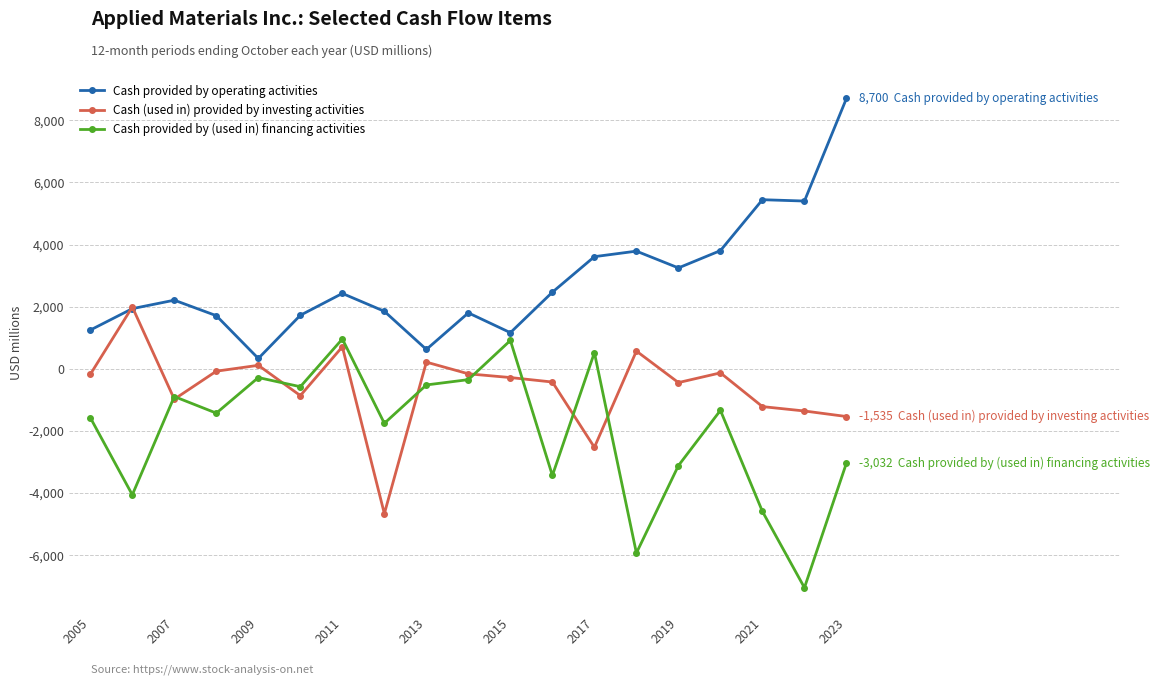

What is the value of the Cash (used in) provided by investing activities point at the 6th from the left?

-862